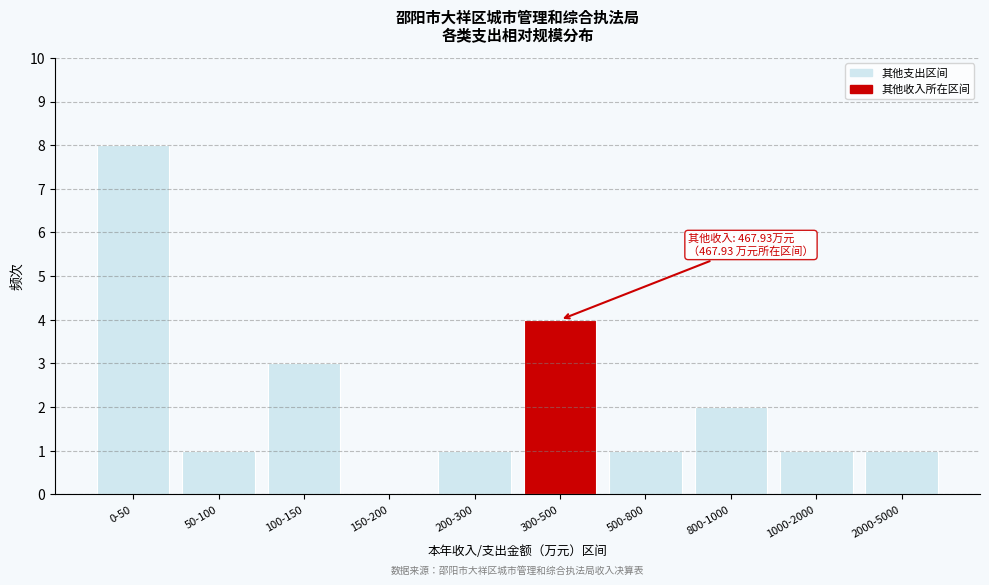

Reading left to right, transcribe all the data shown in this chart.

0-50=8	50-100=1	100-150=3	150-200=0	200-300=1	300-500=4	500-800=1	800-1000=2	1000-2000=1	2000-5000=1